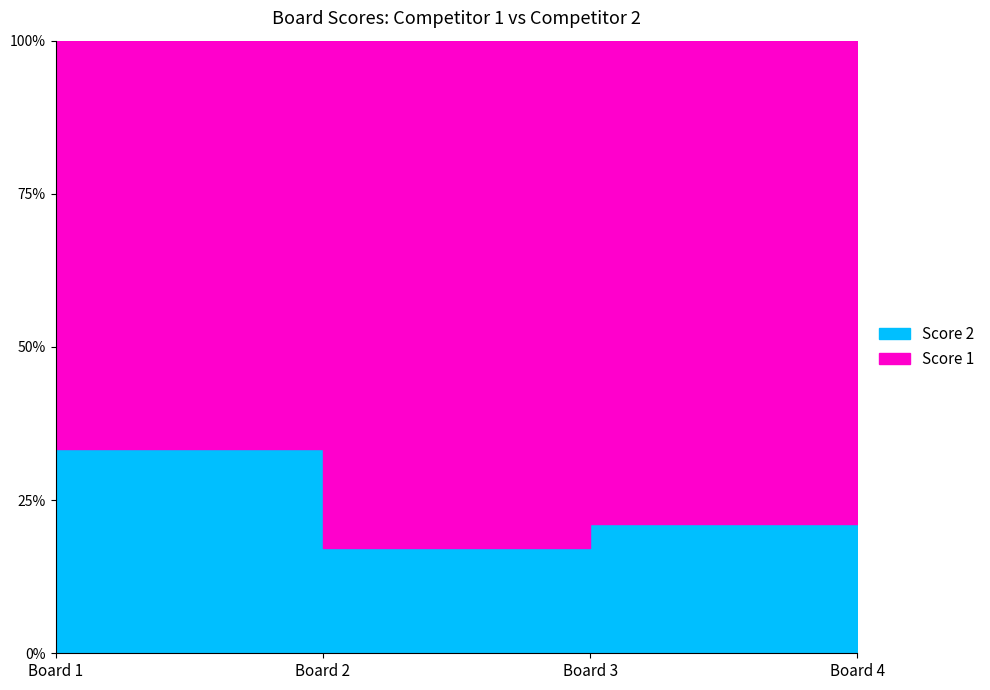

Reading right to left, what are all the values shown in this chart?

Score 1: 2	15	24	4
Score 2: 18	4	5	2